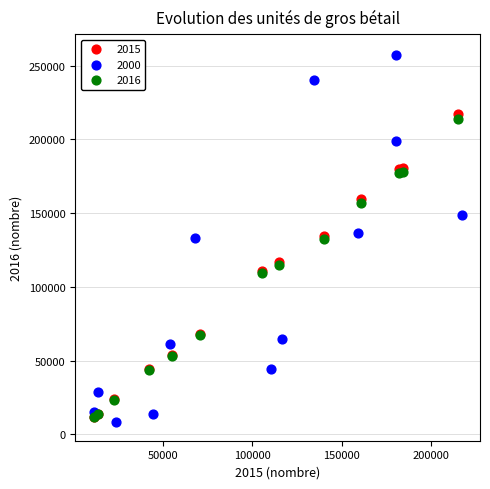

What are all the series names shown in the legend?

2015, 2000, 2016